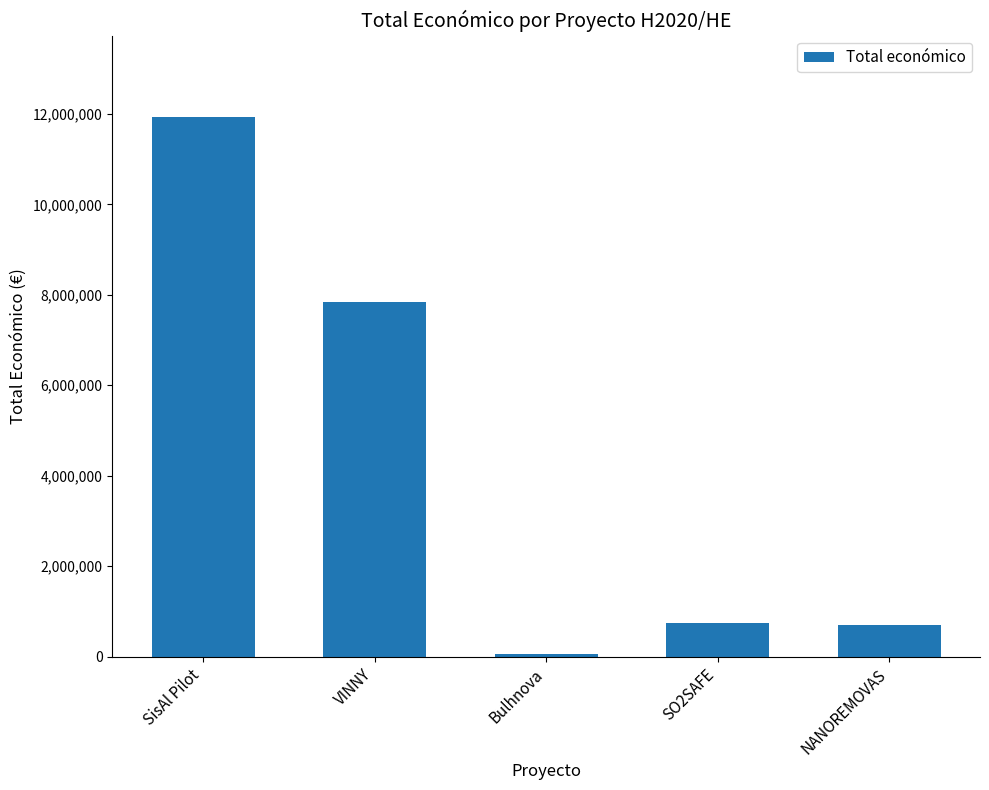

How many bars are there in total?

5